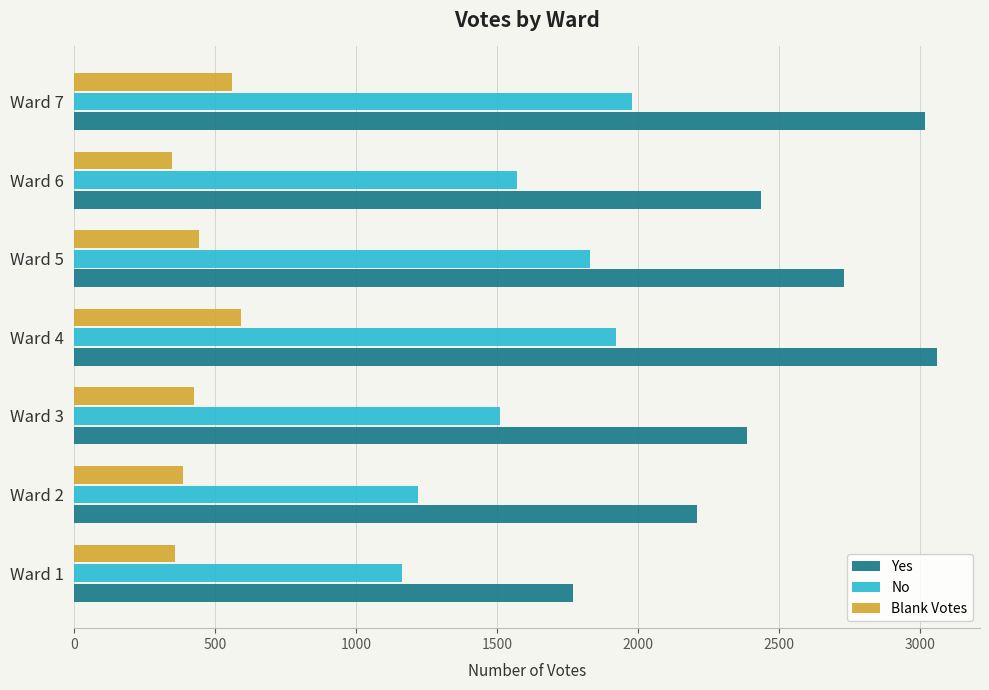

Rank the series by their maximum value, from lowest to highest.

Blank Votes, No, Yes